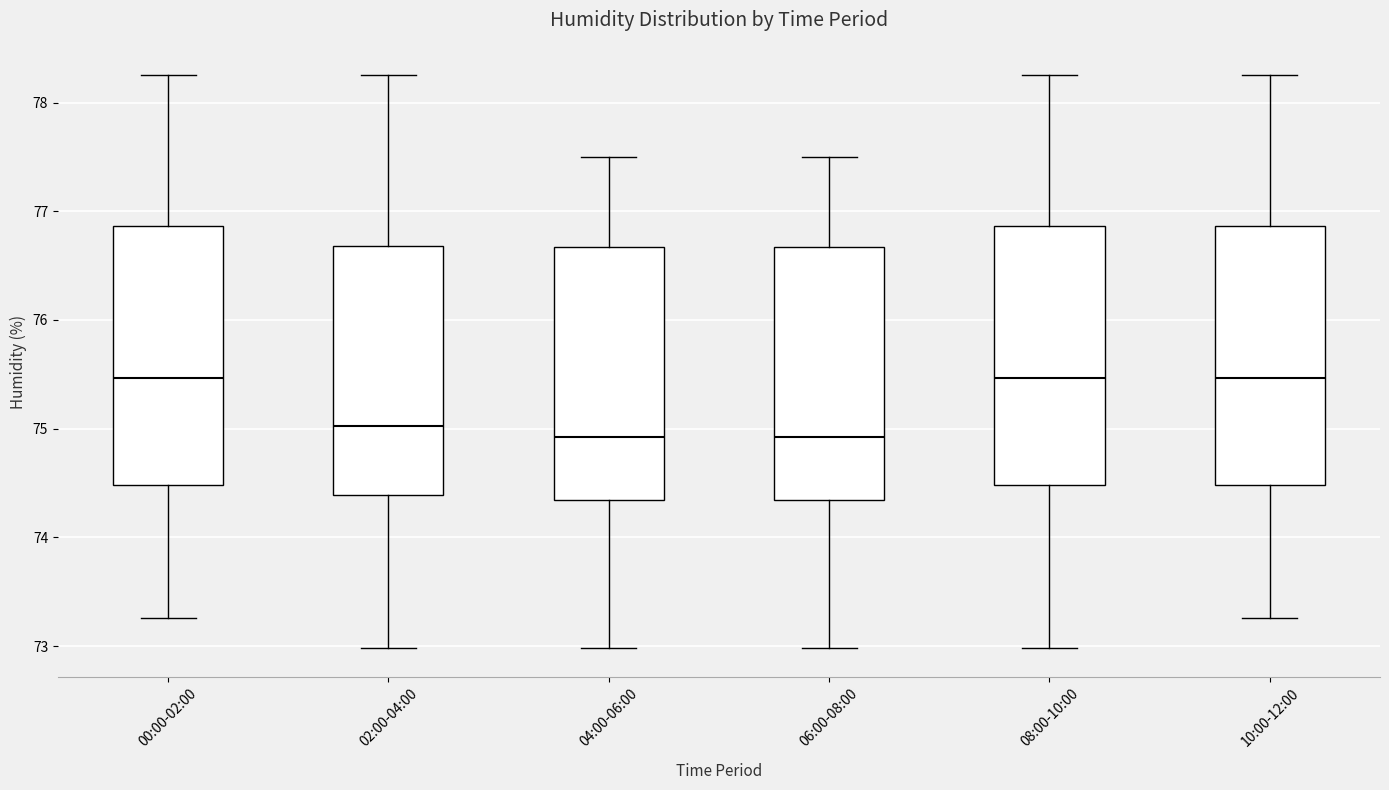

Reading left to right, transcribe this box plot: for each box, give where its median line is, the range the box spans, and where its two whiskers end, as read against the y-axis. The values are not printed on the chart, so give them approximately, as read against the axis.

00:00-02:00: median 75.5, box 74.5 to 76.9, whiskers 73.3 to 78.3
02:00-04:00: median 75.0, box 74.4 to 76.7, whiskers 73.0 to 78.3
04:00-06:00: median 74.9, box 74.3 to 76.7, whiskers 73.0 to 77.5
06:00-08:00: median 74.9, box 74.3 to 76.7, whiskers 73.0 to 77.5
08:00-10:00: median 75.5, box 74.5 to 76.9, whiskers 73.0 to 78.3
10:00-12:00: median 75.5, box 74.5 to 76.9, whiskers 73.3 to 78.3